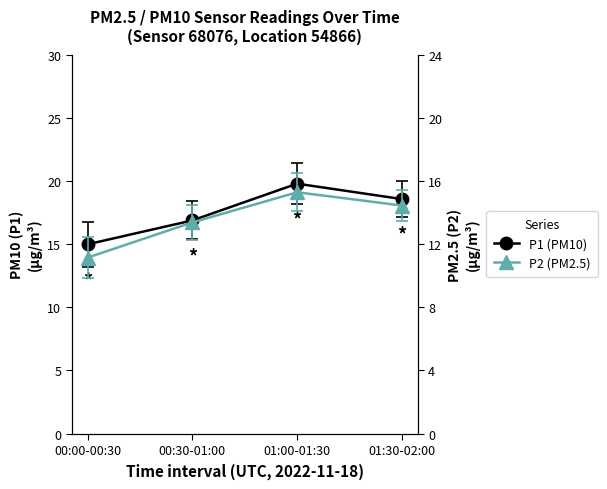

Is the value of P1 (PM10) at 01:00-01:30 greater than the value of P2 (PM2.5) at 00:30-01:00?

Yes